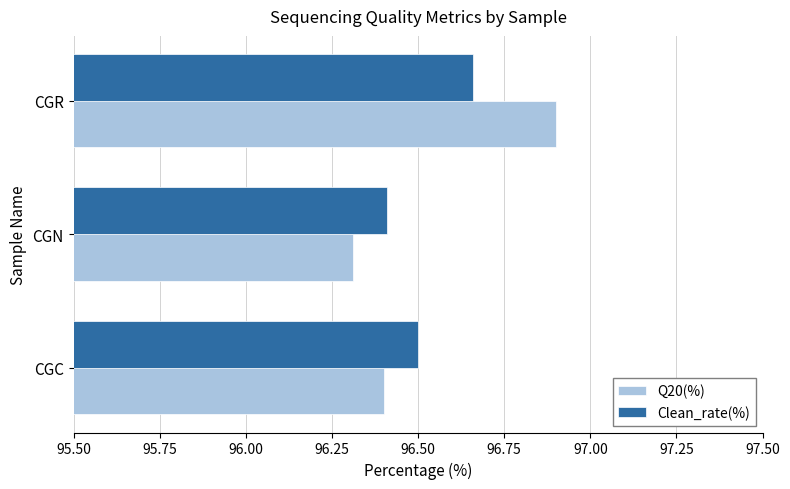

What is the sum of all Clean_rate(%) values?

289.6